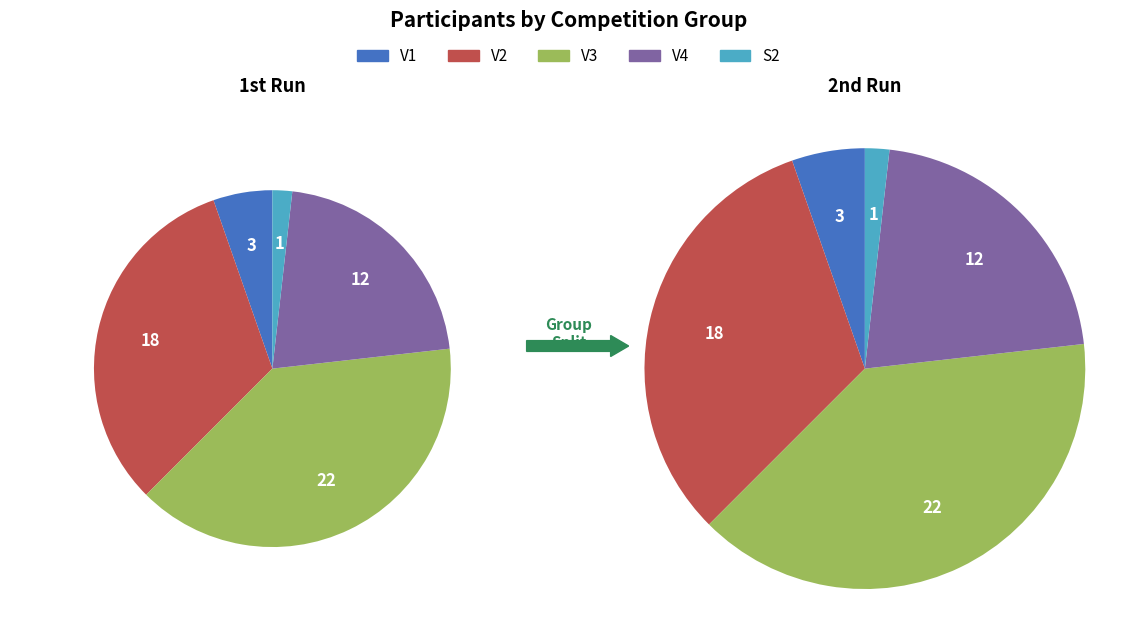

Rank the categories by value from highest to lowest.

V3, V2, V4, V1, S2